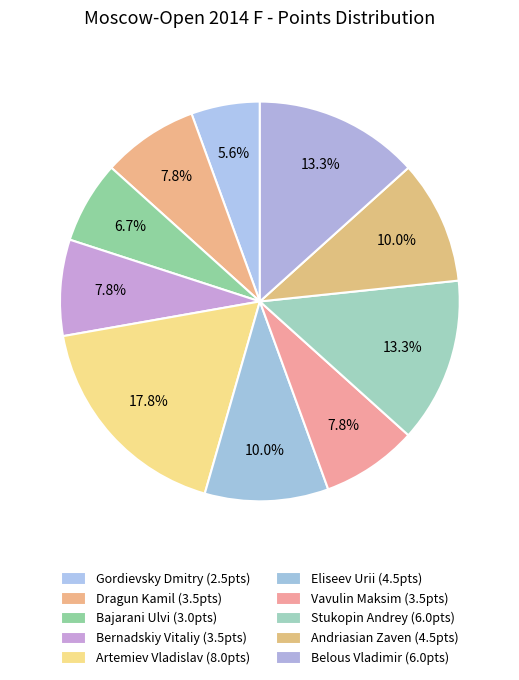

To the nearest percent, what is the average slice percentage?

10%